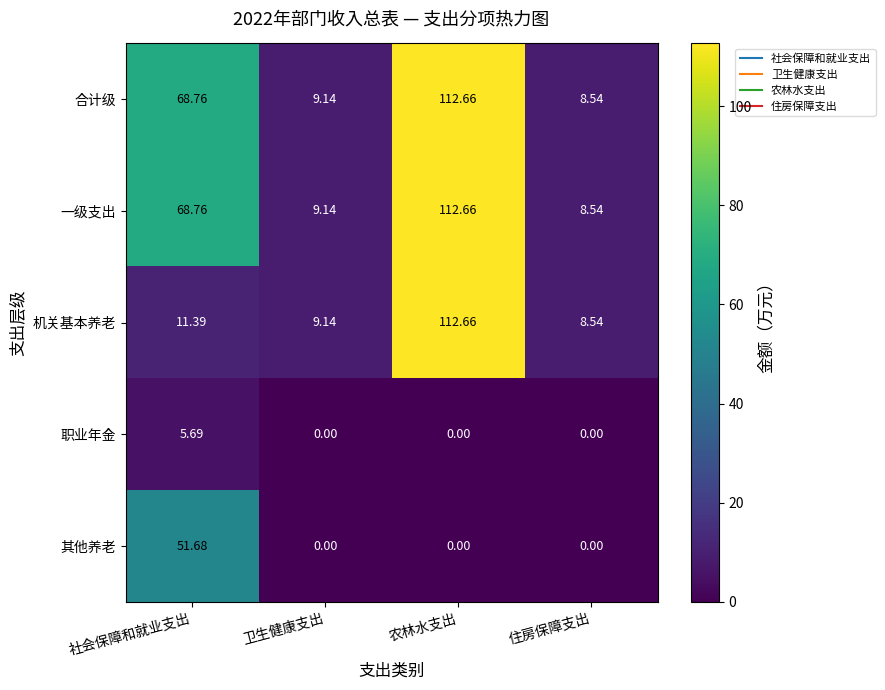

At which category is the sum across all series the highest?

农林水支出